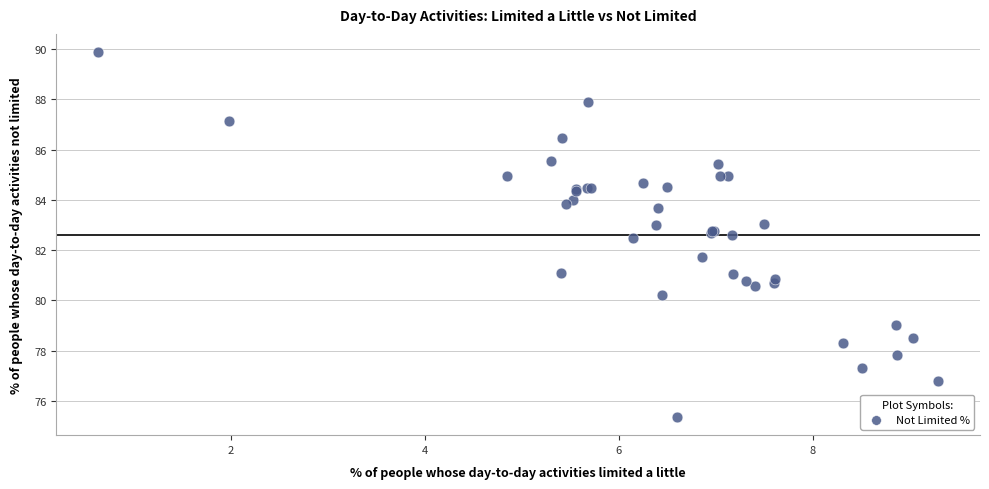

What Y value in the scatter plot is closest to 82?

81.7